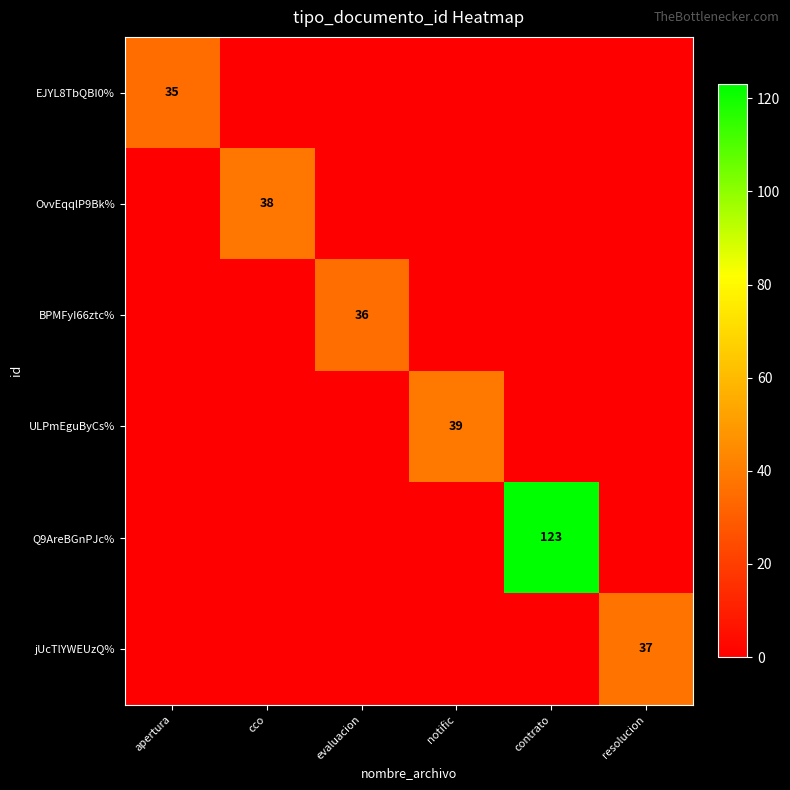

True or false: BPMFyI66ztc% has a value of 54 at evaluacion.

False